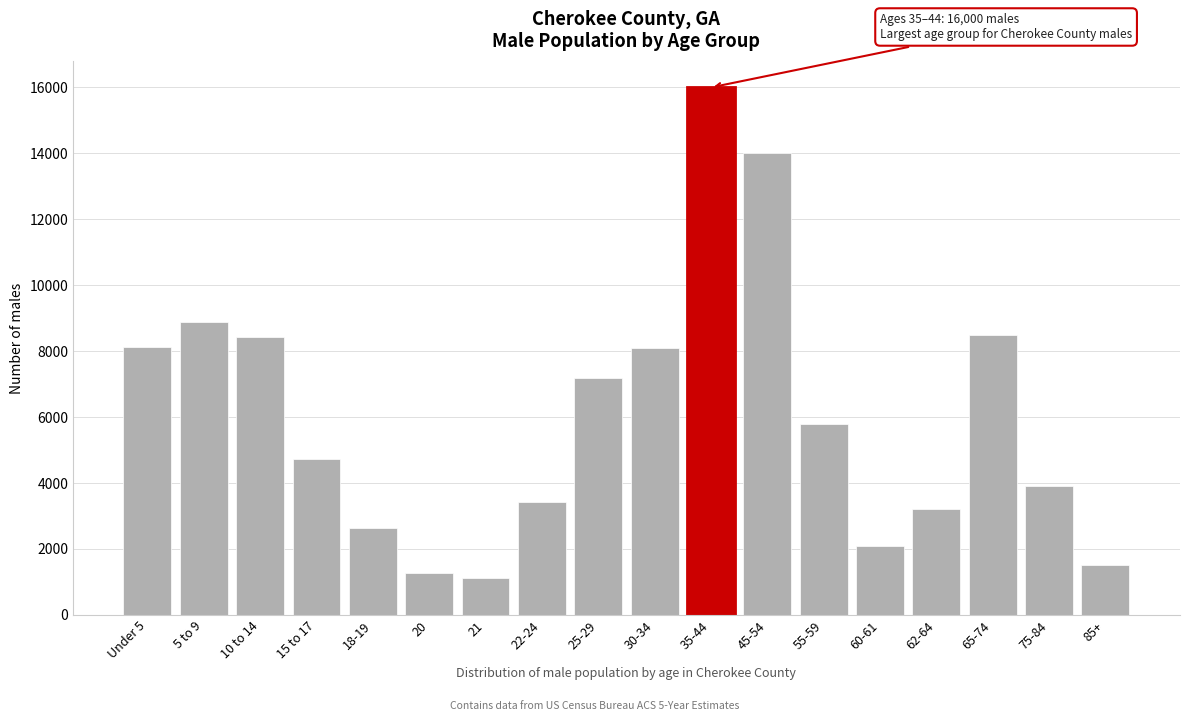

The value at 55-59 is 10160. True or false?

False